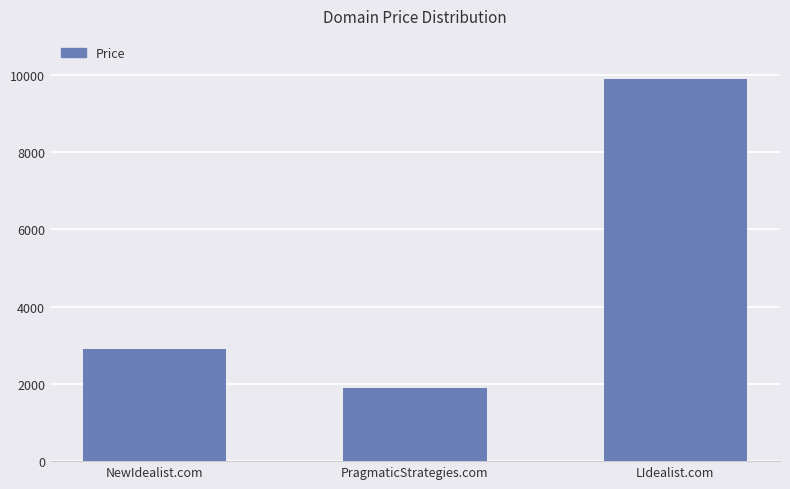

How many bars are there in total?

3